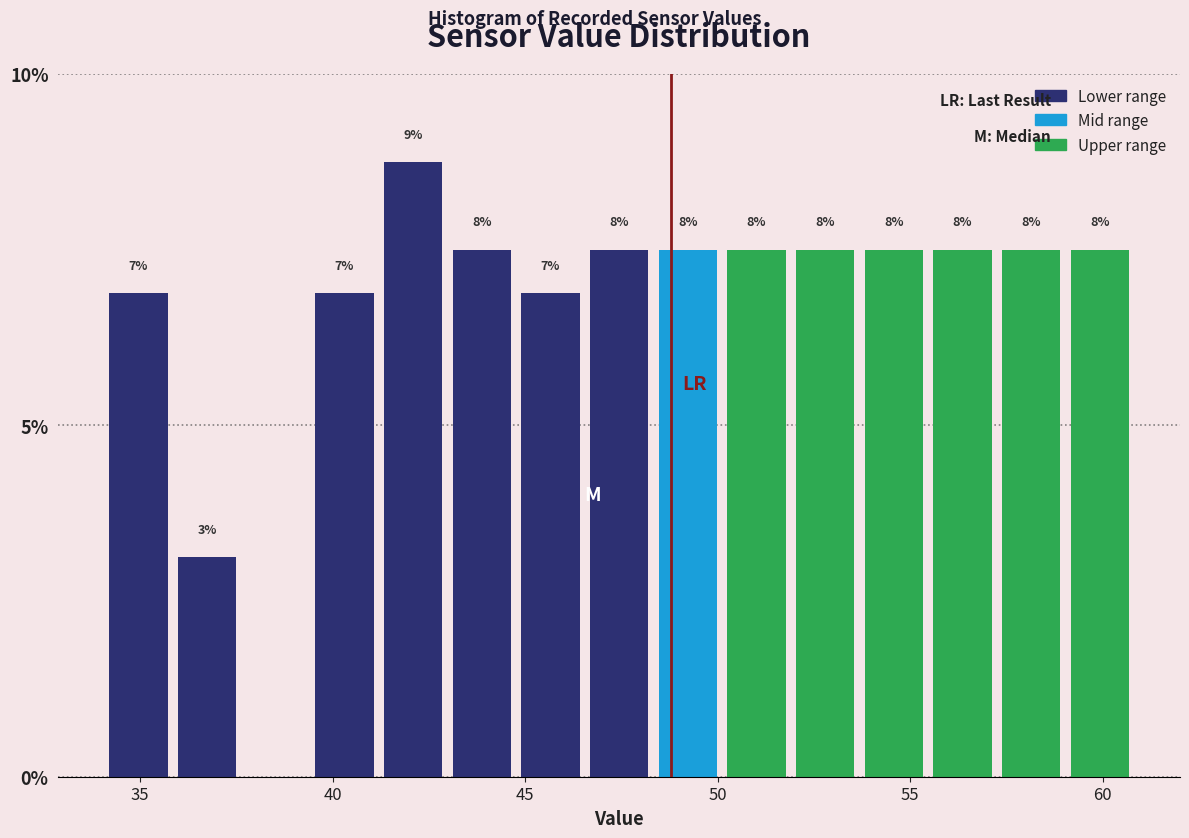

Read against the x-axis, roughly where is the centre of the tallest bar?

42.0